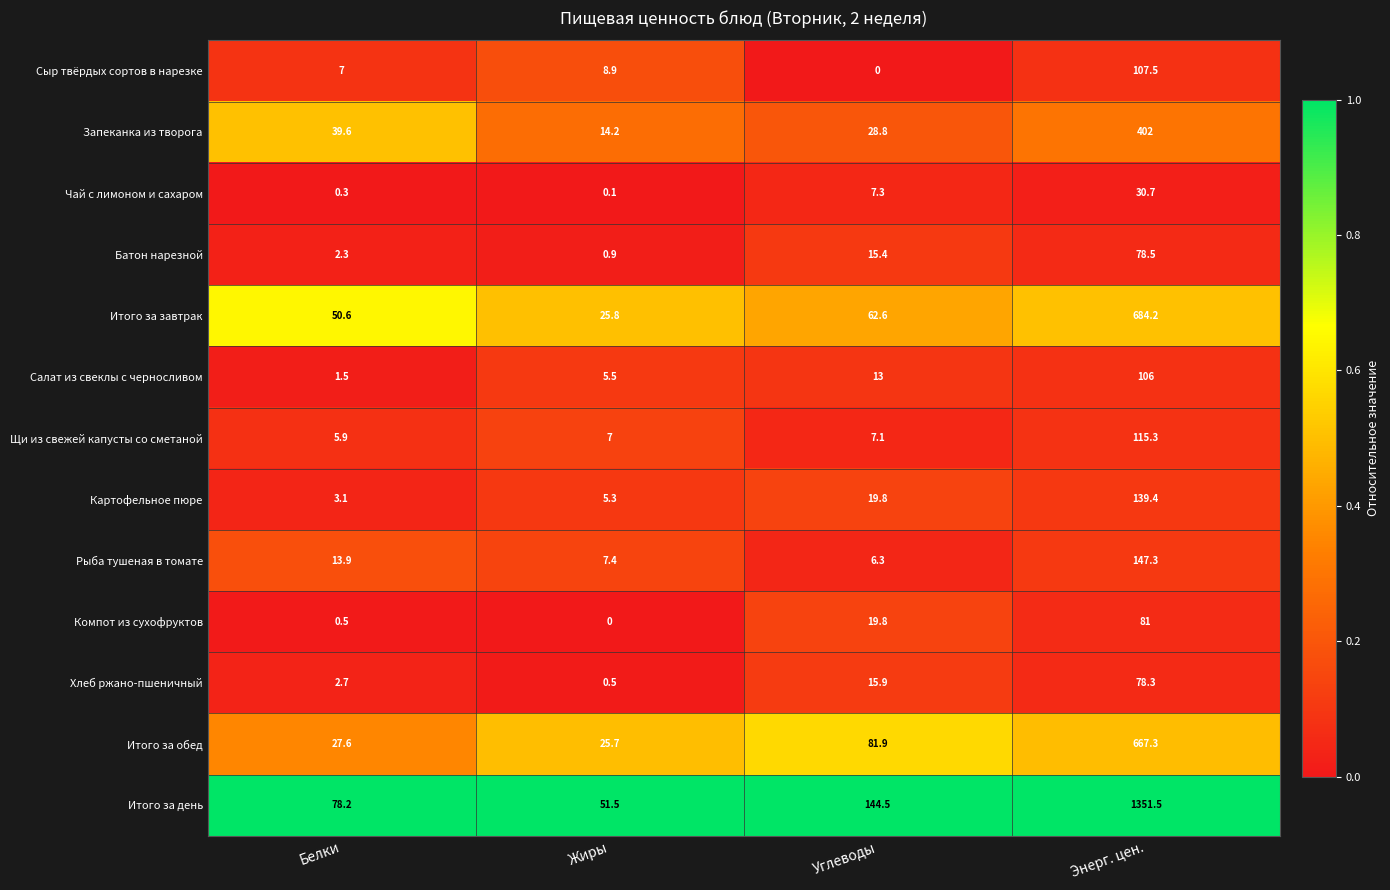

Which series changed the most between Белки and Углеводы?

Итого за день